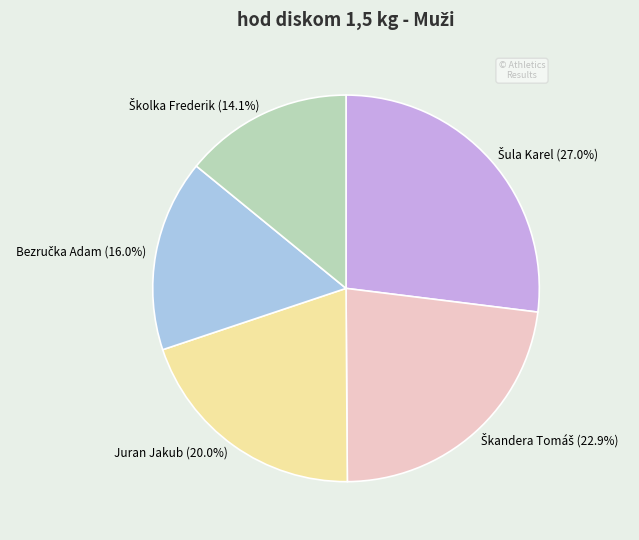

How many segments does this pie chart have?

5